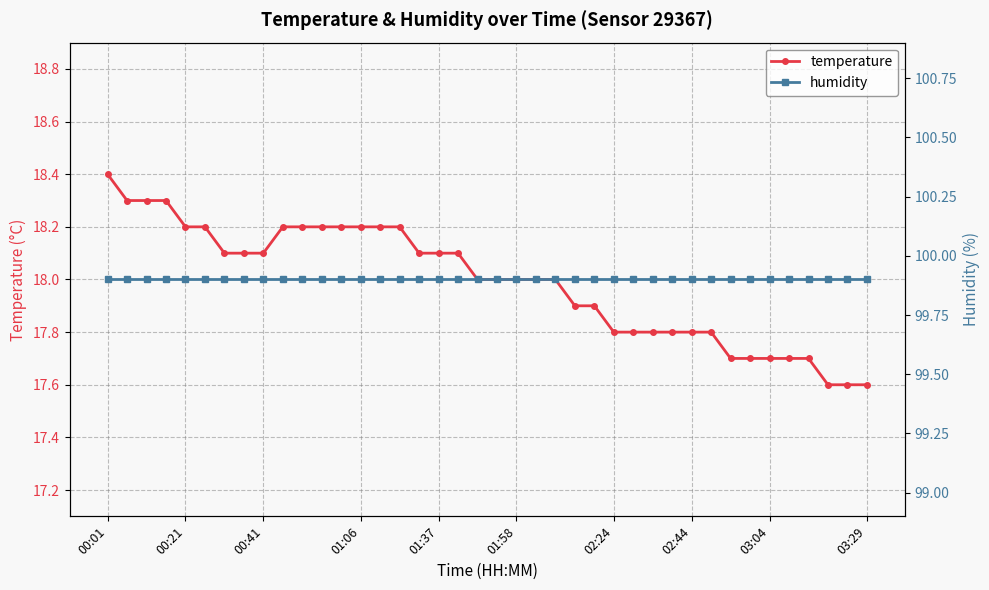

What is the minimum value for temperature?

17.6